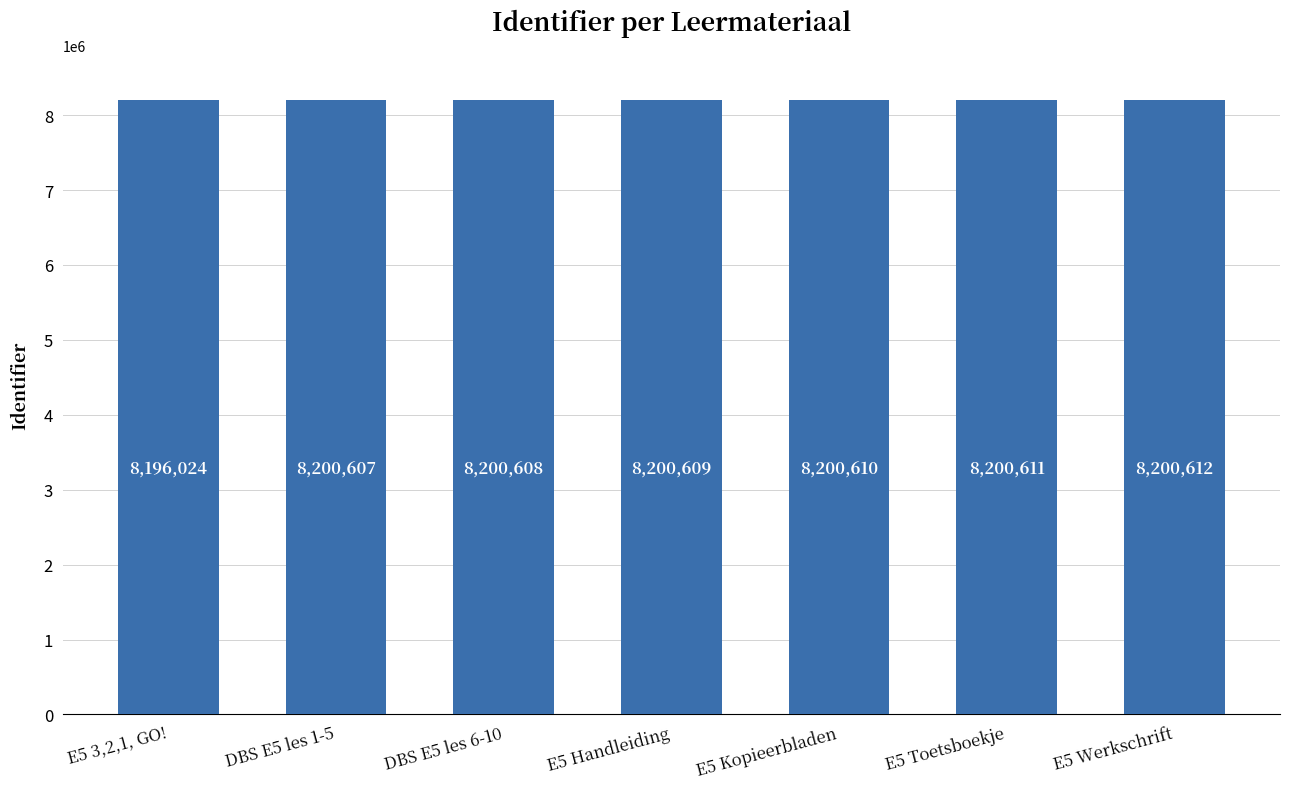

What is the difference between the second highest and minimum values?

4587